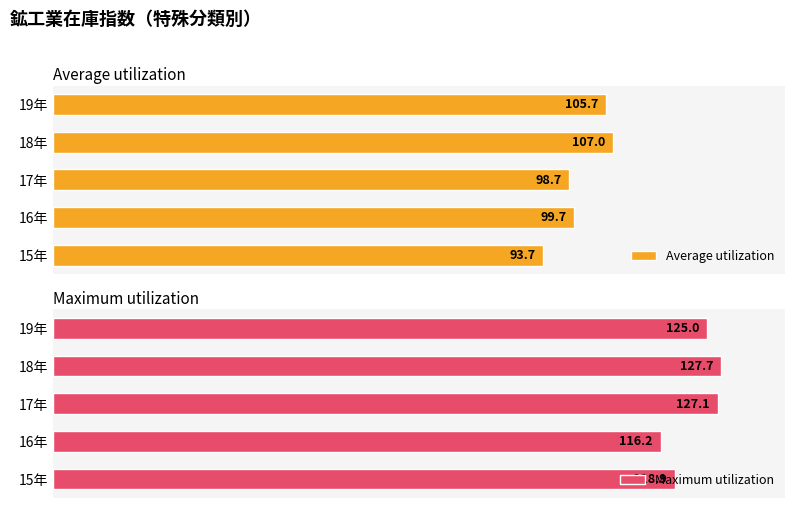

How many values in the Maximum utilization series are below 125?

2